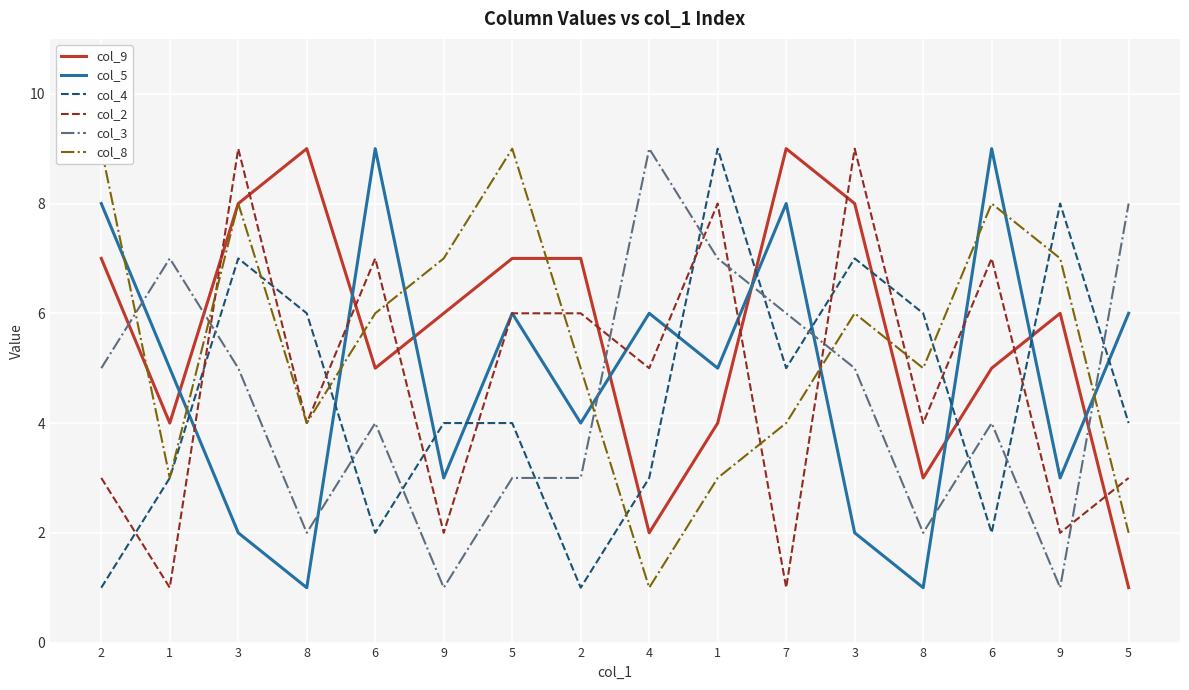

Where do col_3 and col_4 first cross each other?

1 and 3